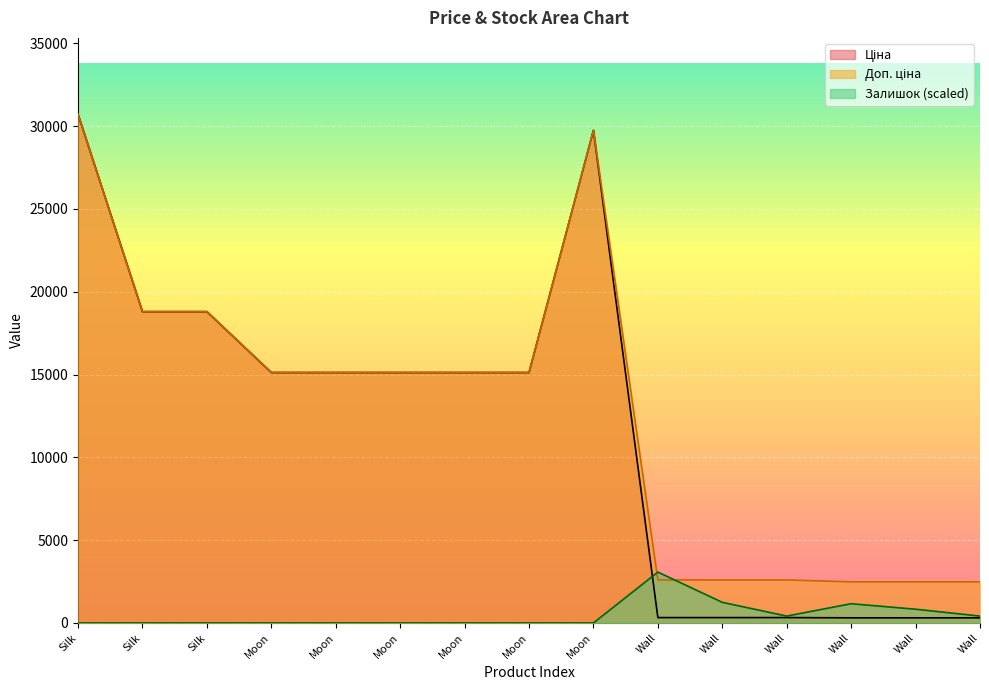

True or false: Доп. ціна has a value of 18796.8 at Silk.

True